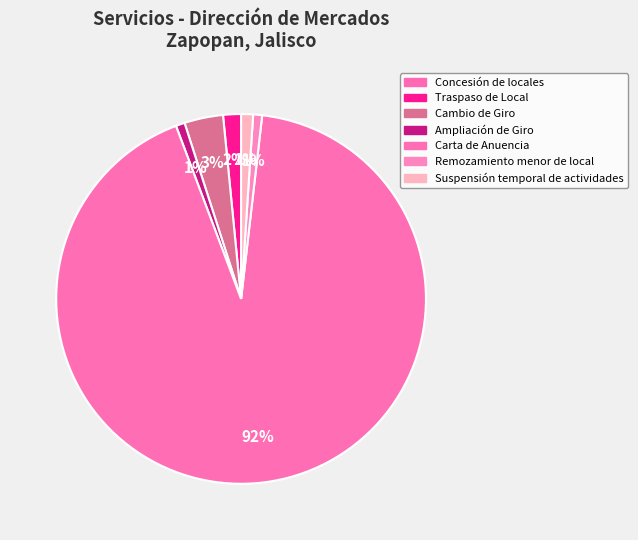

To the nearest percent, what is the difference between the largest and smallest slice percentages?

92%